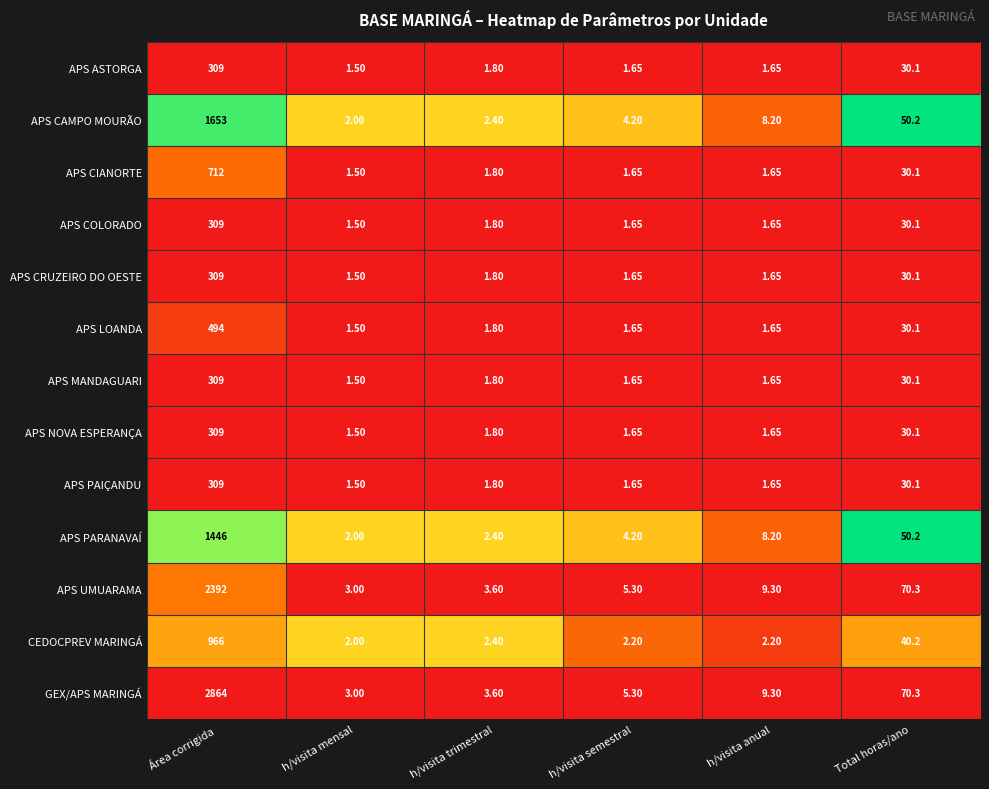

Which series has the widest spread of values?

GEX/APS MARINGÁ